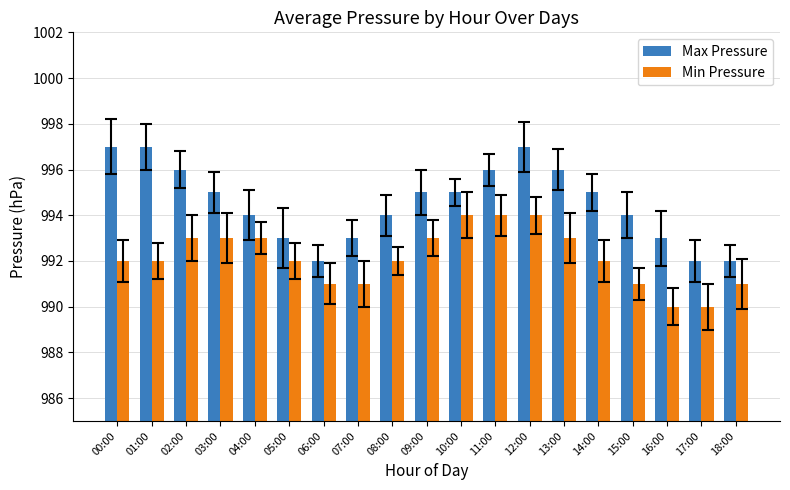

Count the number of categories in the chart.

19